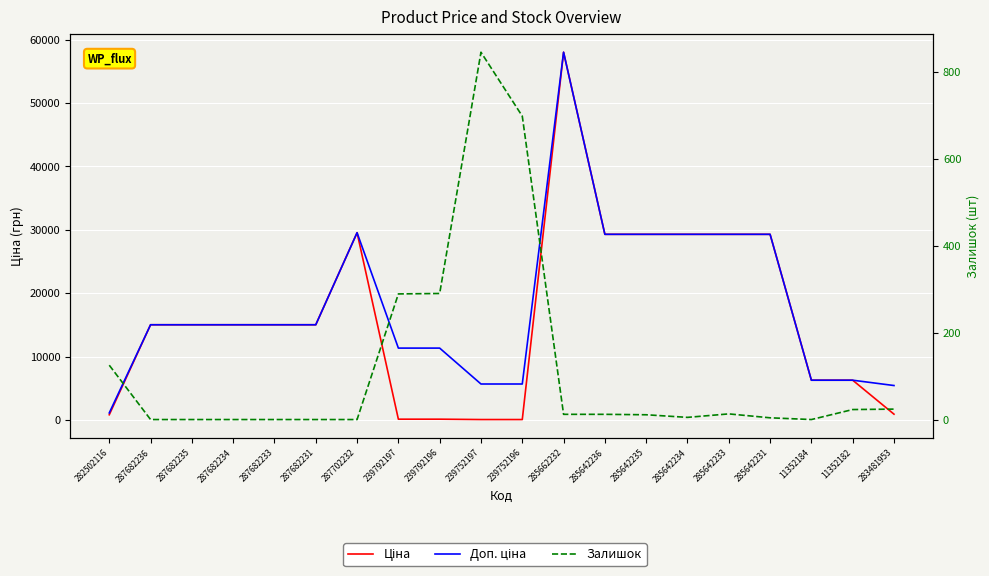

What value does the Доп. ціна series have at 287702232?

29548.9